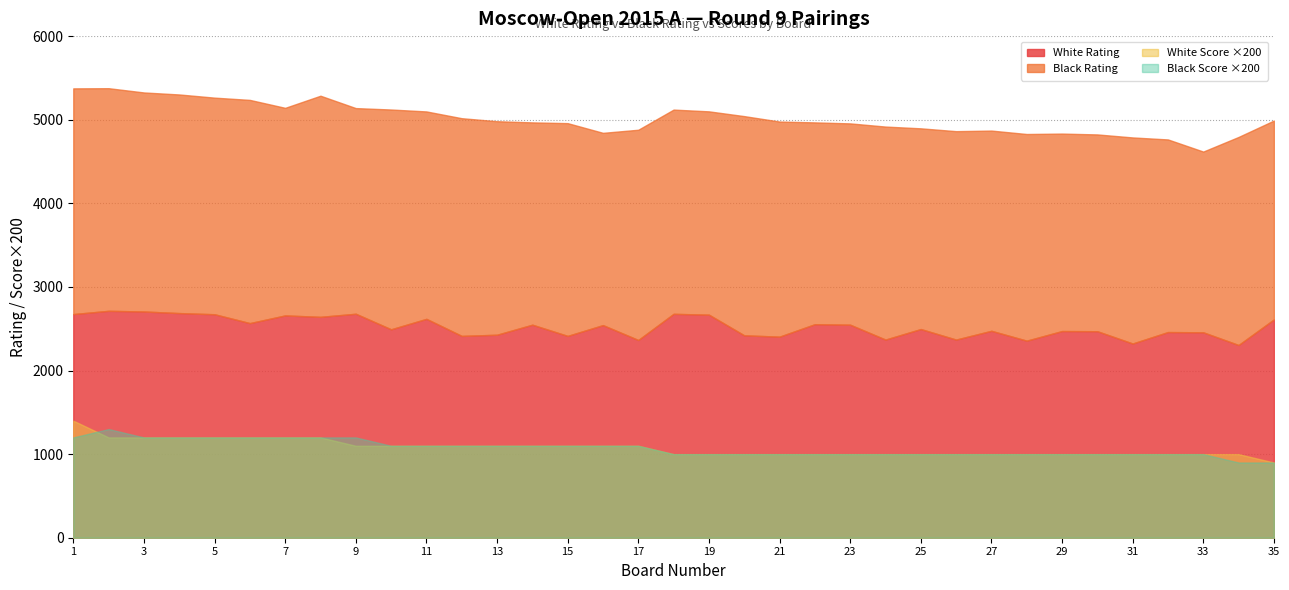

Is it true that White Rating equals 4566.3 at 2?

False